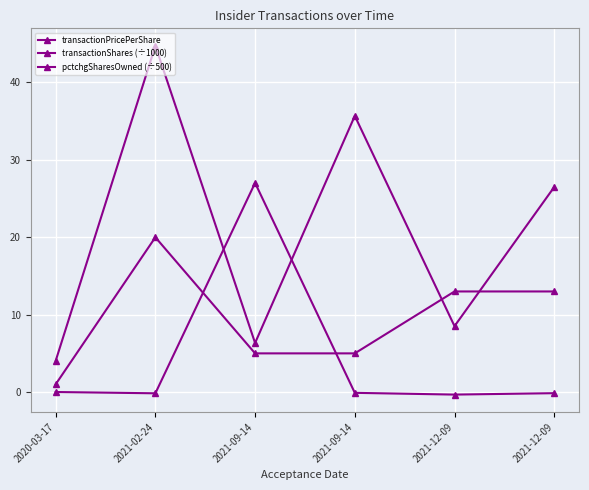

Which series has the largest range (max minus min)?

transactionPricePerShare